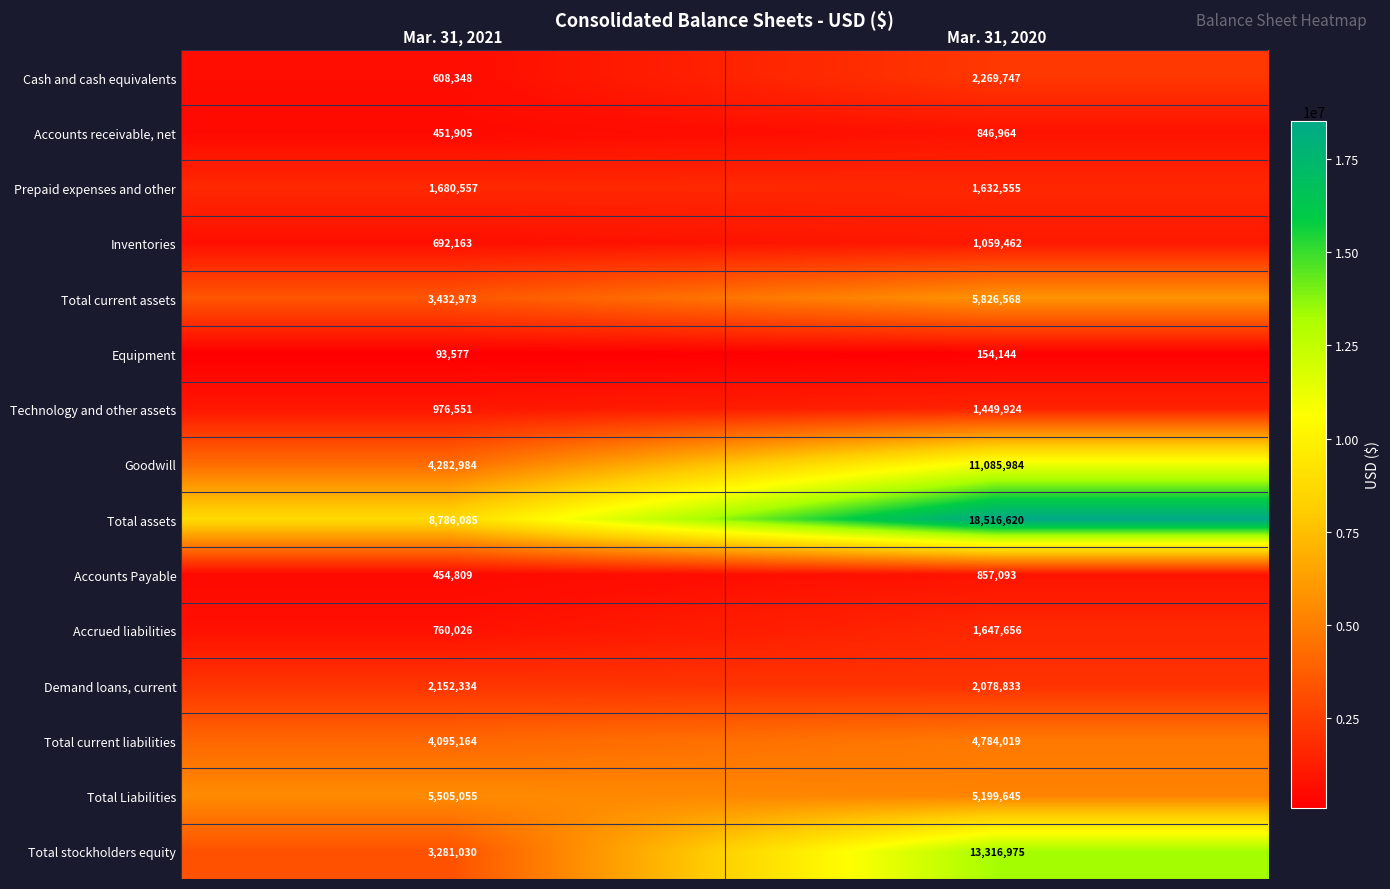

Count the number of categories in the chart.

2